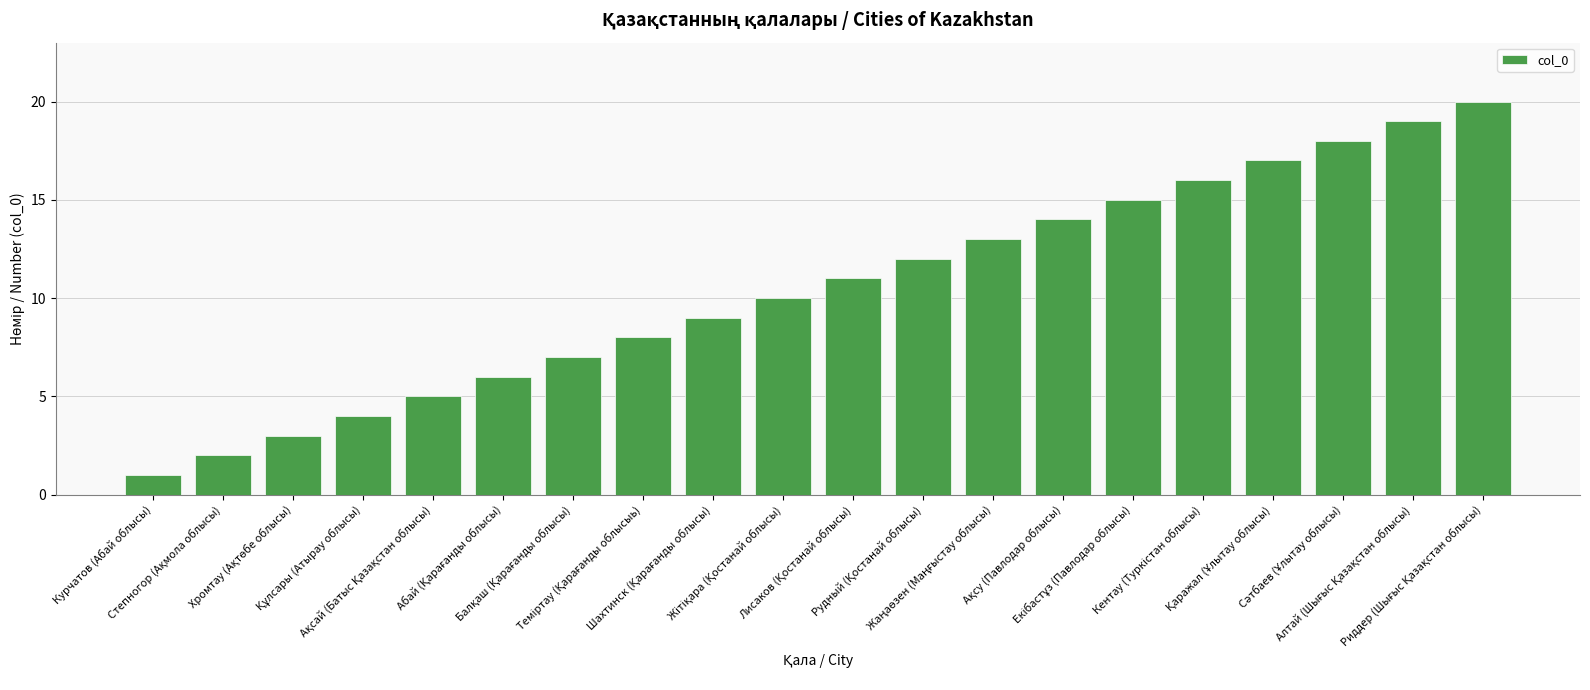

What is the maximum value shown in the chart?

20